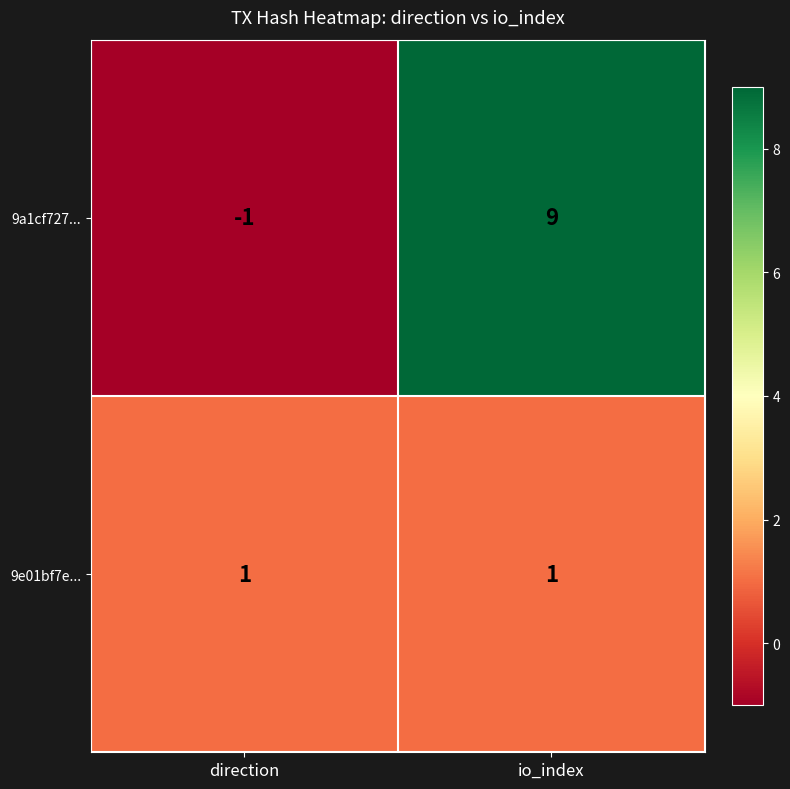

What is the maximum value shown in the chart?

9